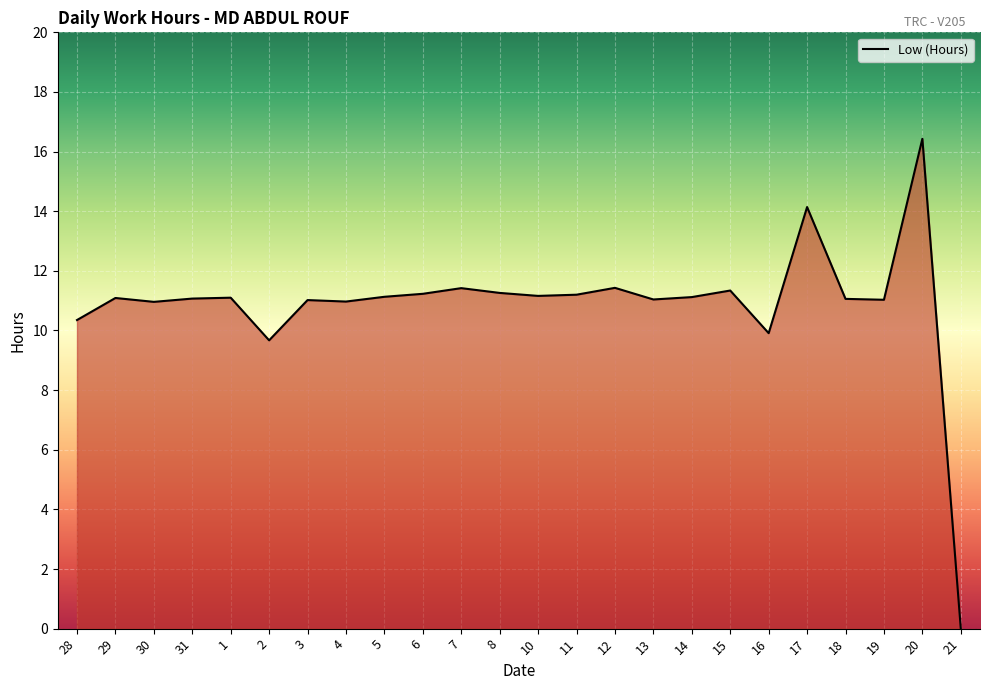

What is the average value?

10.9